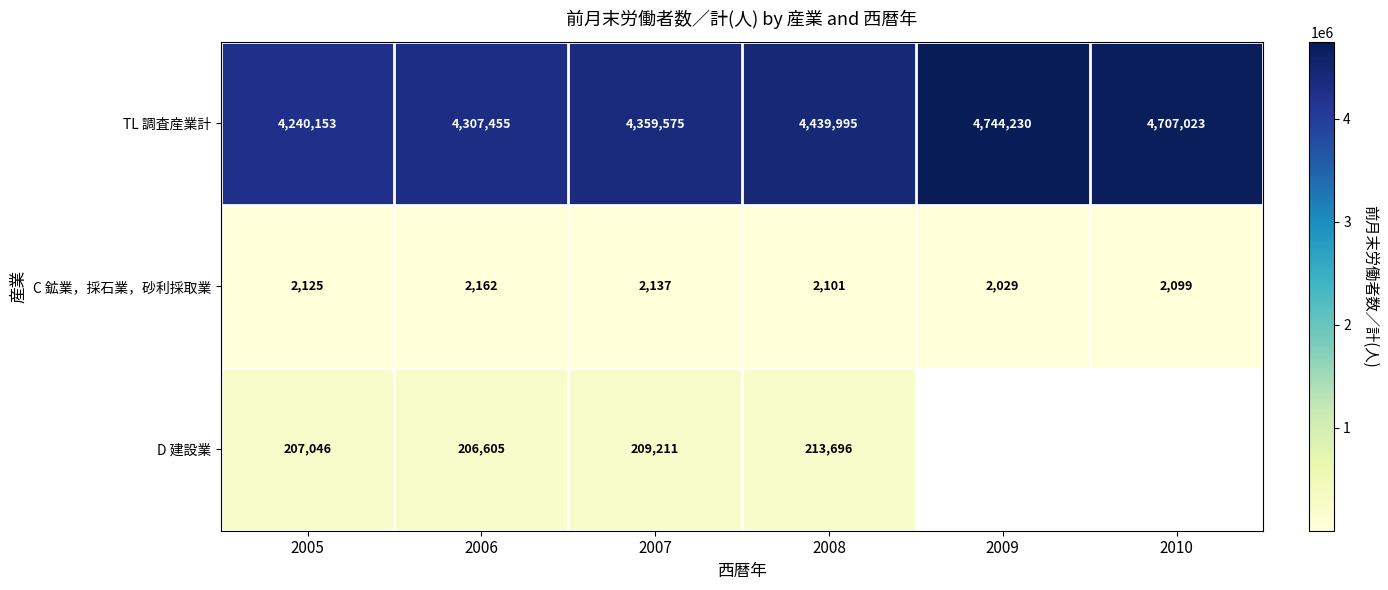

True or false: D 建設業 has a value of 207046 at 2005.

True